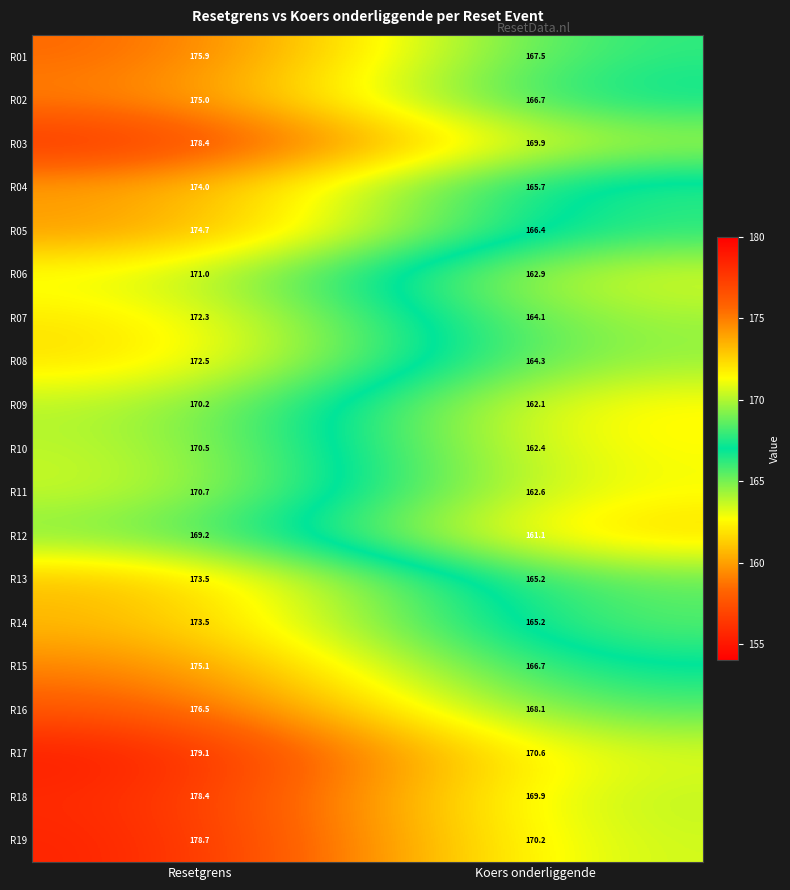

What is the total value across all series at Koers onderliggende?

3151.6